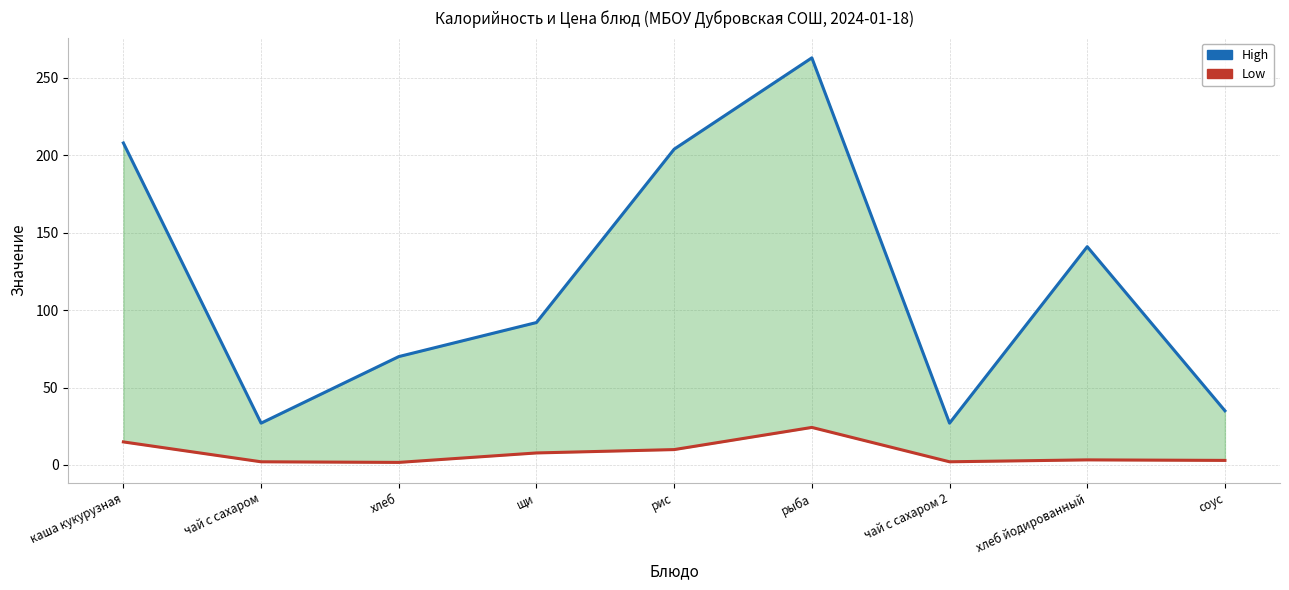

What are all the series names shown in the legend?

High, Low